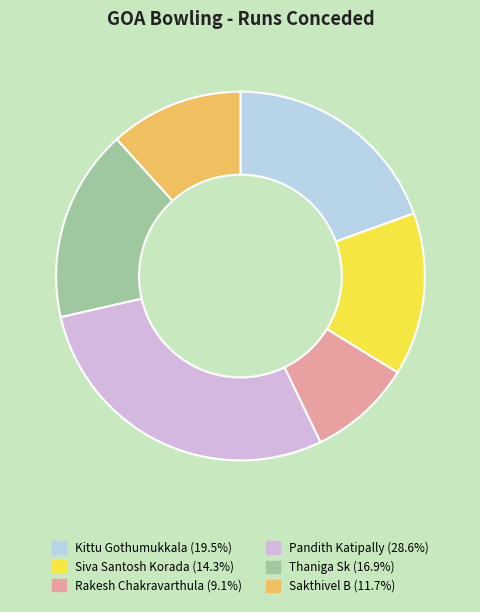

Which slice is the largest?

Pandith Katipally